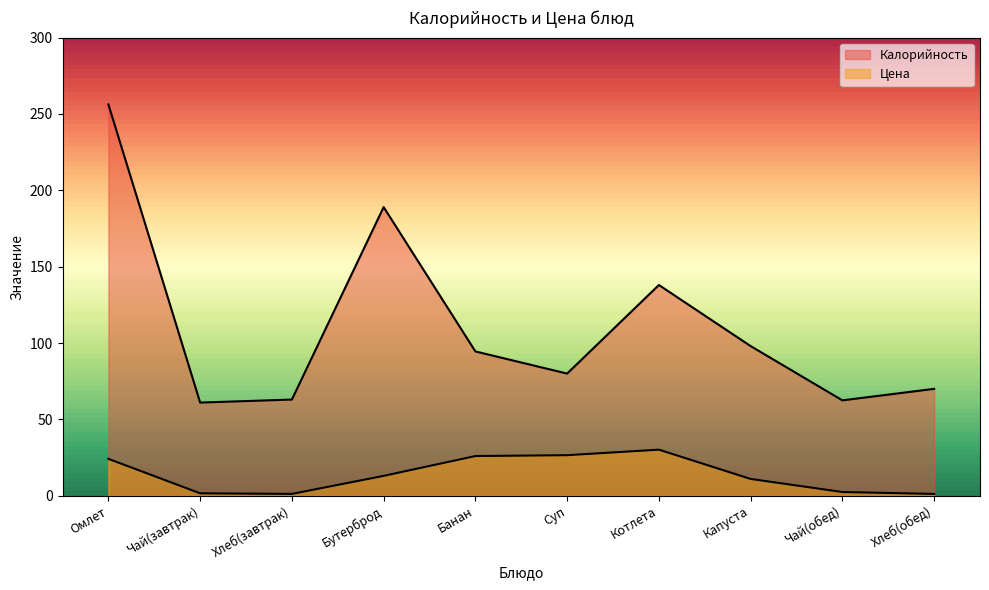

At how many categories does at least one series exceed 7?

10